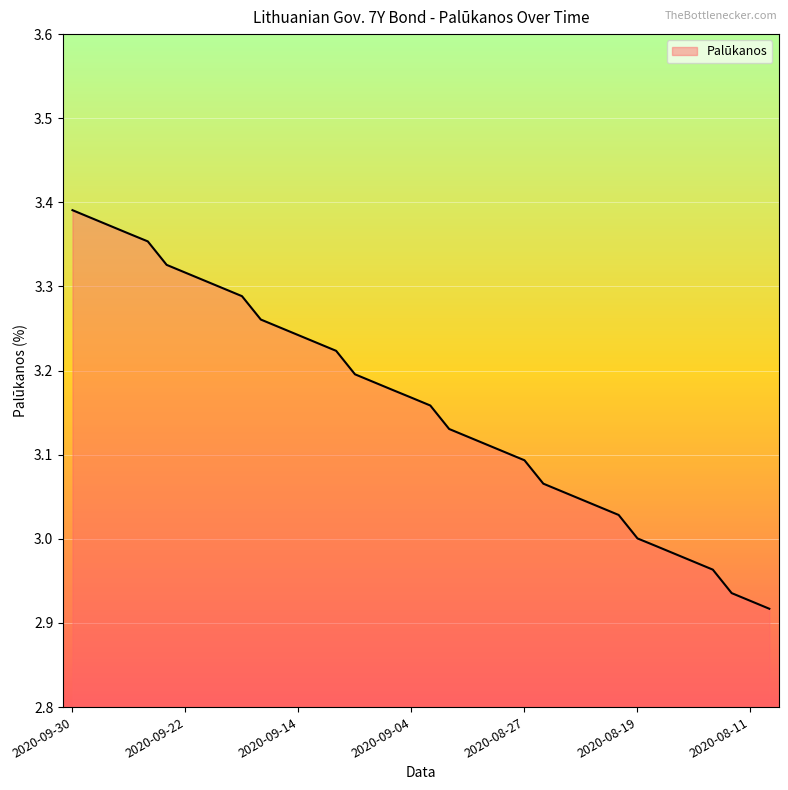

What is the difference between the maximum and minimum values?

0.5